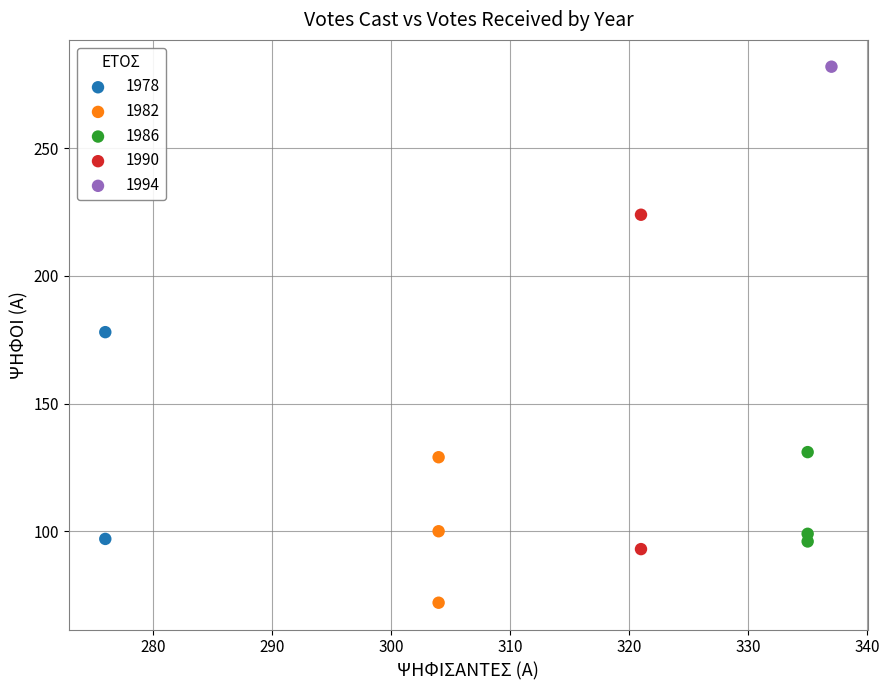

Which series contains the lowest Y value?

1982